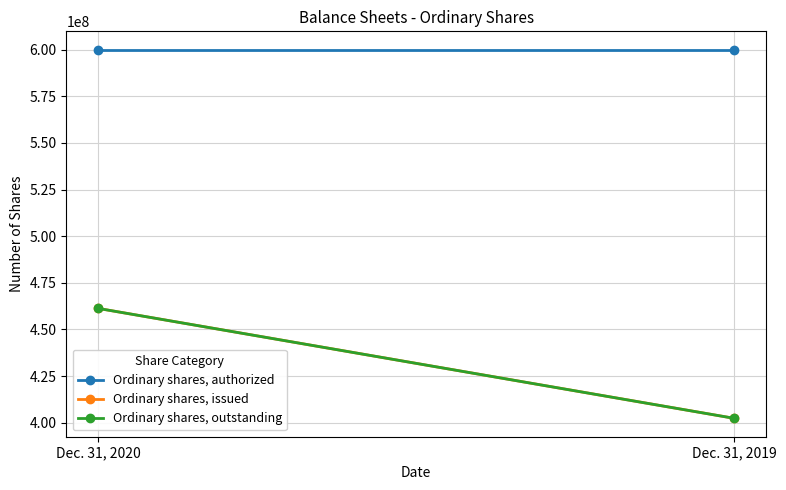

Which series has the largest range (max minus min)?

Ordinary shares, issued